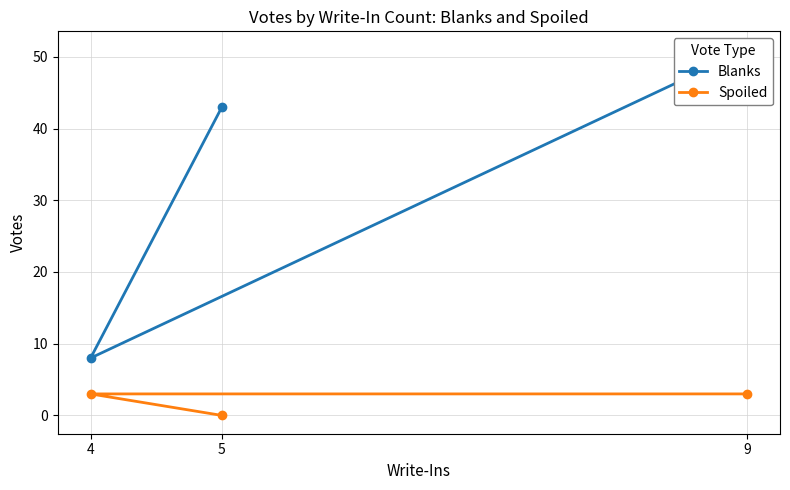

Rank the series by their average value, from lowest to highest.

Spoiled, Blanks